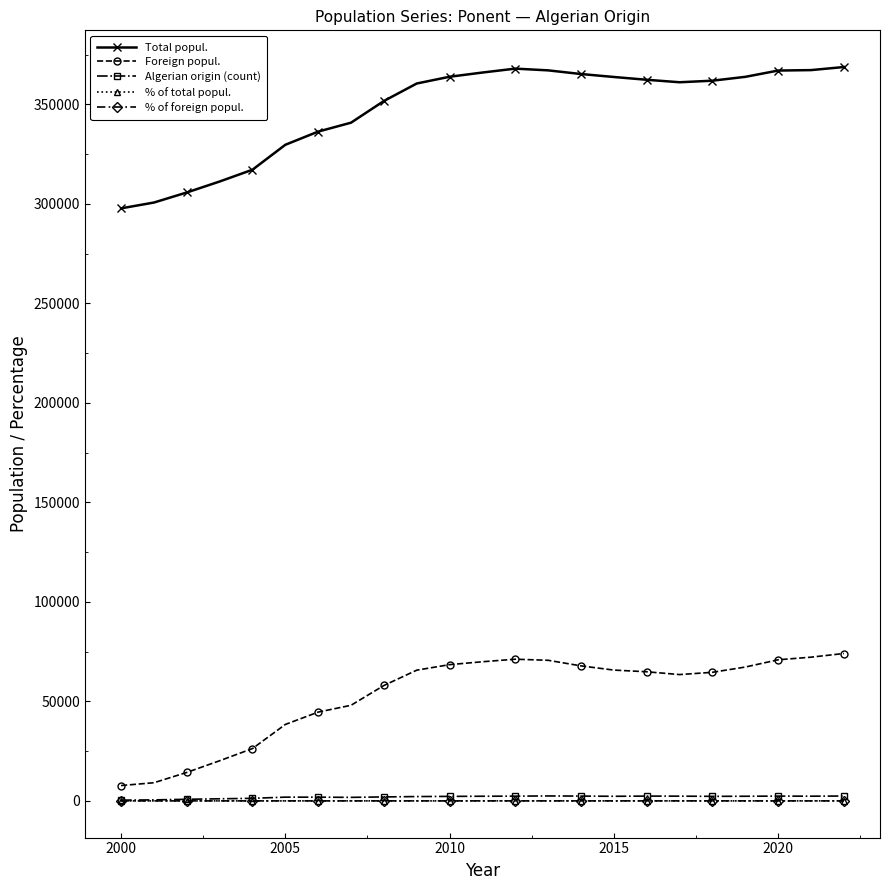

How many categories are shown in the chart?

23